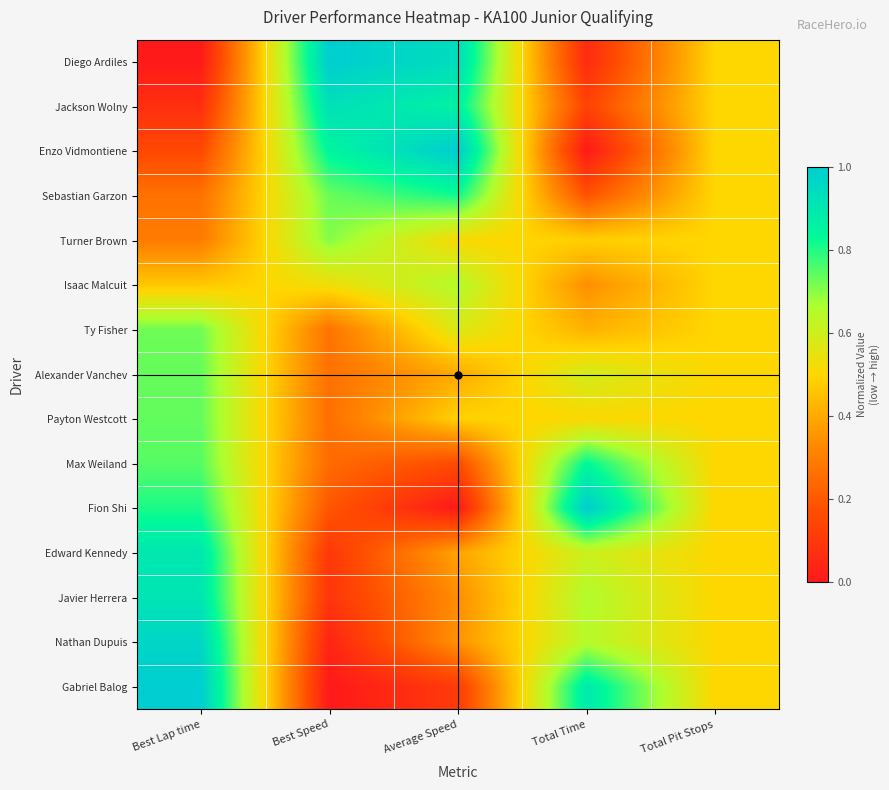

Reading left to right, transcribe all the data shown in this chart.

Diego Ardiles: Best Lap time=0.0	Best Speed=1.0	Average Speed=0.9	Total Time=0.1	Total Pit Stops=0.5
Jackson Wolny: Best Lap time=0.1	Best Speed=0.9	Average Speed=0.9	Total Time=0.1	Total Pit Stops=0.5
Enzo Vidmontiene: Best Lap time=0.2	Best Speed=0.8	Average Speed=1.0	Total Time=0.0	Total Pit Stops=0.5
Sebastian Garzon: Best Lap time=0.3	Best Speed=0.7	Average Speed=0.8	Total Time=0.2	Total Pit Stops=0.5
Turner Brown: Best Lap time=0.3	Best Speed=0.7	Average Speed=0.5	Total Time=0.5	Total Pit Stops=0.5
Isaac Malcuit: Best Lap time=0.5	Best Speed=0.5	Average Speed=0.7	Total Time=0.3	Total Pit Stops=0.5
Ty Fisher: Best Lap time=0.7	Best Speed=0.3	Average Speed=0.6	Total Time=0.4	Total Pit Stops=0.5
Alexander Vanchev: Best Lap time=0.7	Best Speed=0.3	Average Speed=0.4	Total Time=0.6	Total Pit Stops=0.5
Payton Westcott: Best Lap time=0.7	Best Speed=0.3	Average Speed=0.5	Total Time=0.5	Total Pit Stops=0.5
Max Weiland: Best Lap time=0.7	Best Speed=0.2	Average Speed=0.2	Total Time=0.8	Total Pit Stops=0.5
Fion Shi: Best Lap time=0.8	Best Speed=0.2	Average Speed=0.0	Total Time=1.0	Total Pit Stops=0.5
Edward Kennedy: Best Lap time=0.9	Best Speed=0.1	Average Speed=0.4	Total Time=0.6	Total Pit Stops=0.5
Javier Herrera: Best Lap time=0.9	Best Speed=0.1	Average Speed=0.3	Total Time=0.7	Total Pit Stops=0.5
Nathan Dupuis: Best Lap time=1.0	Best Speed=0.0	Average Speed=0.3	Total Time=0.6	Total Pit Stops=0.5
Gabriel Balog: Best Lap time=1.0	Best Speed=0.0	Average Speed=0.1	Total Time=0.9	Total Pit Stops=0.5